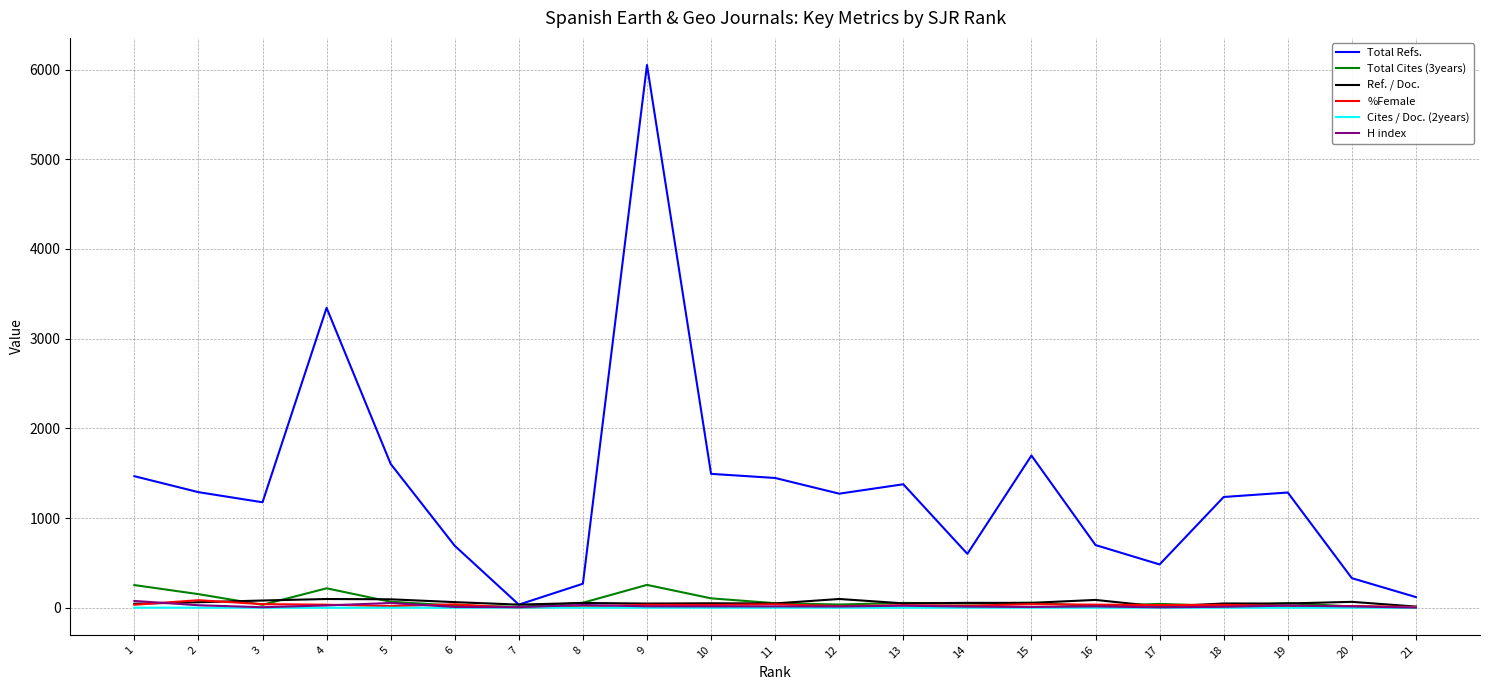

At which category does Total Cites (3years) reach its first local peak?

4